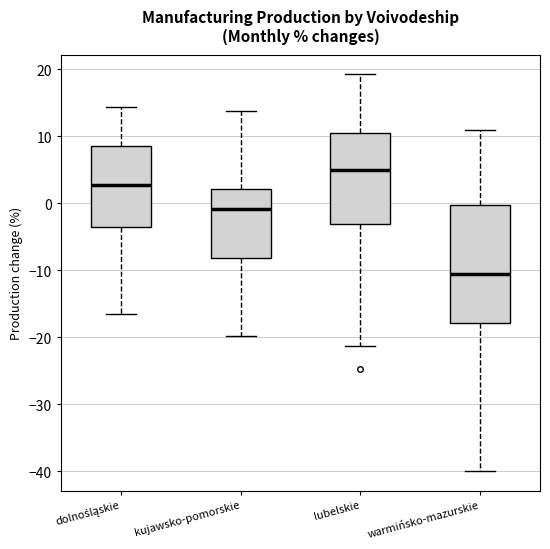

Reading left to right, transcribe this box plot: for each box, give where its median line is, the range the box spans, and where its two whiskers end, as read against the y-axis. The values are not printed on the chart, so give them approximately, as read against the axis.

dolnośląskie: median 3, box -4 to 8, whiskers -17 to 14
kujawsko-pomorskie: median -1, box -8 to 2, whiskers -20 to 14
lubelskie: median 5, box -3 to 10, whiskers -21 to 19
warmińsko-mazurskie: median -10, box -18 to 0, whiskers -40 to 11